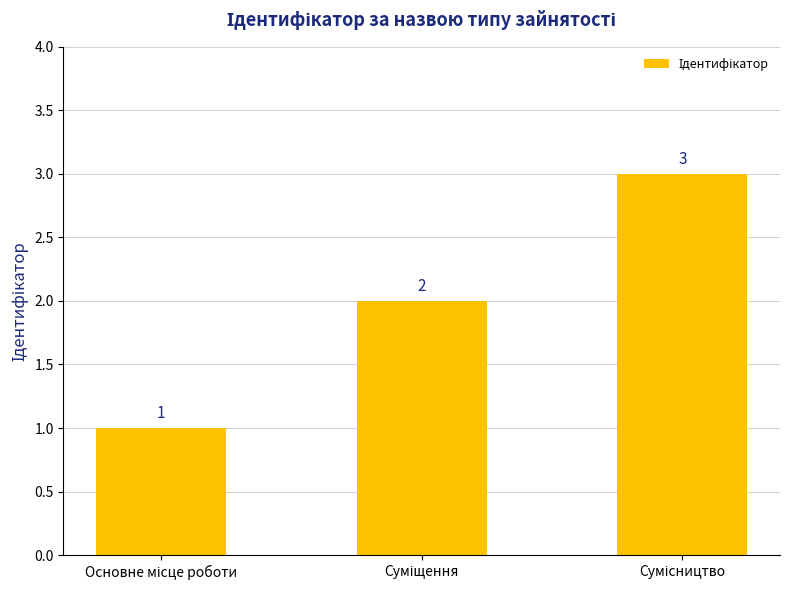

What is the value of the 2nd bar from the left?

2